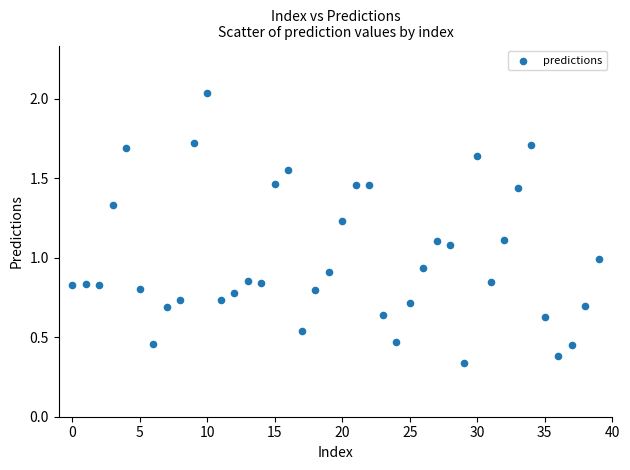

What is the range of Y values (max minus min)?

1.7